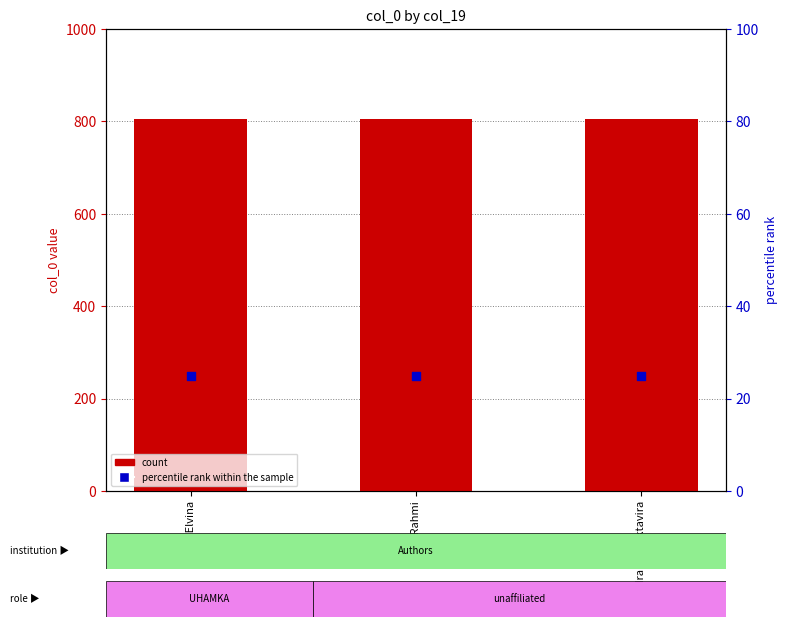

What is the total value across all series at Ridha Elvina?

831